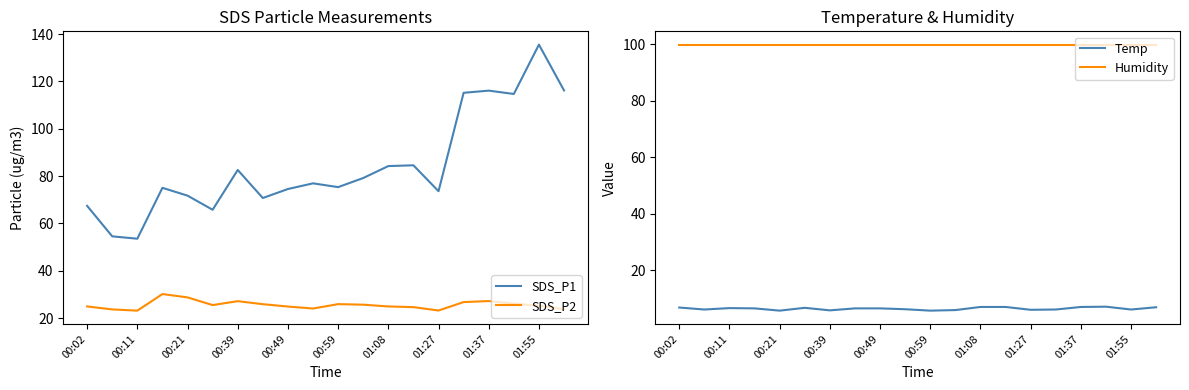

At how many categories does at least one series exceed 59?

20